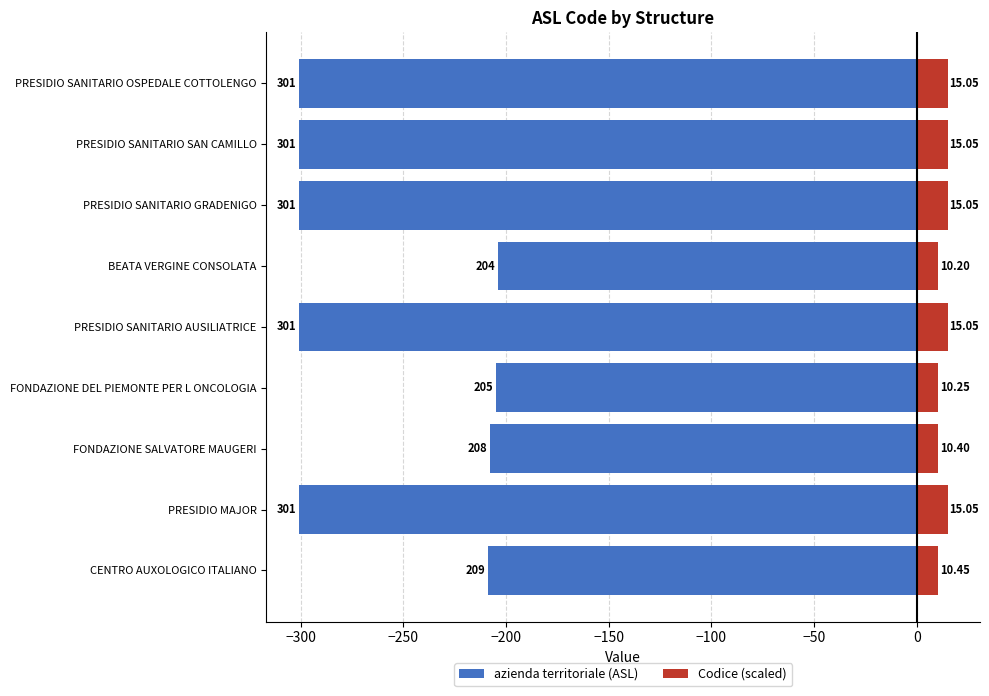

Is it true that azienda territoriale (ASL) equals -181.1 at PRESIDIO SANITARIO SAN CAMILLO?

False